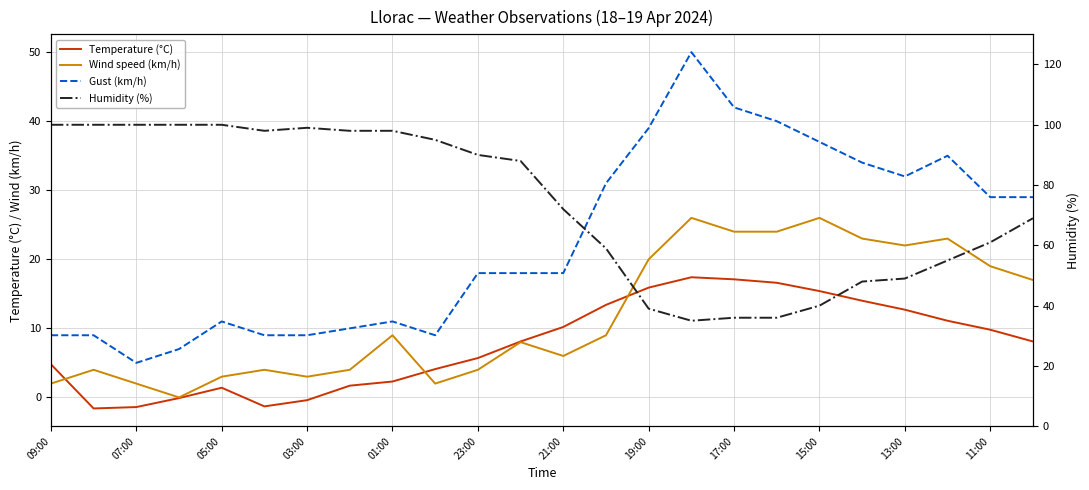

Reading left to right, extract all data points from this chart.

Temperature (°C): 4.8	-1.6	-1.4	-0.1	1.4	-1.3	-0.4	1.7	2.3	4.1	5.7	8.1	10.2	13.4	15.9	17.4	17.1	16.6	15.4	14.0	12.7	11.1	9.8	8.1
Wind speed (km/h): 2.0	4.0	2.0	0.0	3.0	4.0	3.0	4.0	9.0	2.0	4.0	8.0	6.0	9.0	20.0	26.0	24.0	24.0	26.0	23.0	22.0	23.0	19.0	17.0
Gust (km/h): 9.0	9.0	5.0	7.0	11.0	9.0	9.0	10.0	11.0	9.0	18.0	18.0	18.0	31.0	39.0	50.0	42.0	40.0	37.0	34.0	32.0	35.0	29.0	29.0
Humidity (%): 100.0	100.0	100.0	100.0	100.0	98.0	99.0	98.0	98.0	95.0	90.0	88.0	72.0	59.0	39.0	35.0	36.0	36.0	40.0	48.0	49.0	55.0	61.0	69.0